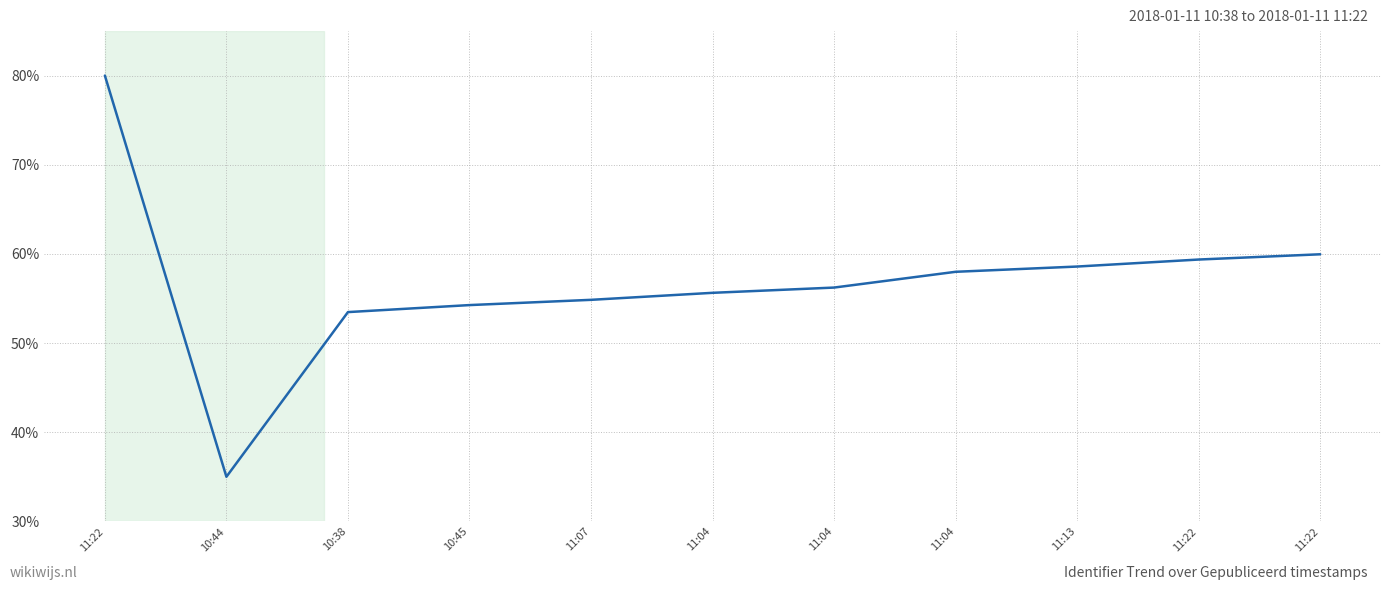

Which label corresponds to the largest value in the chart?

11:22